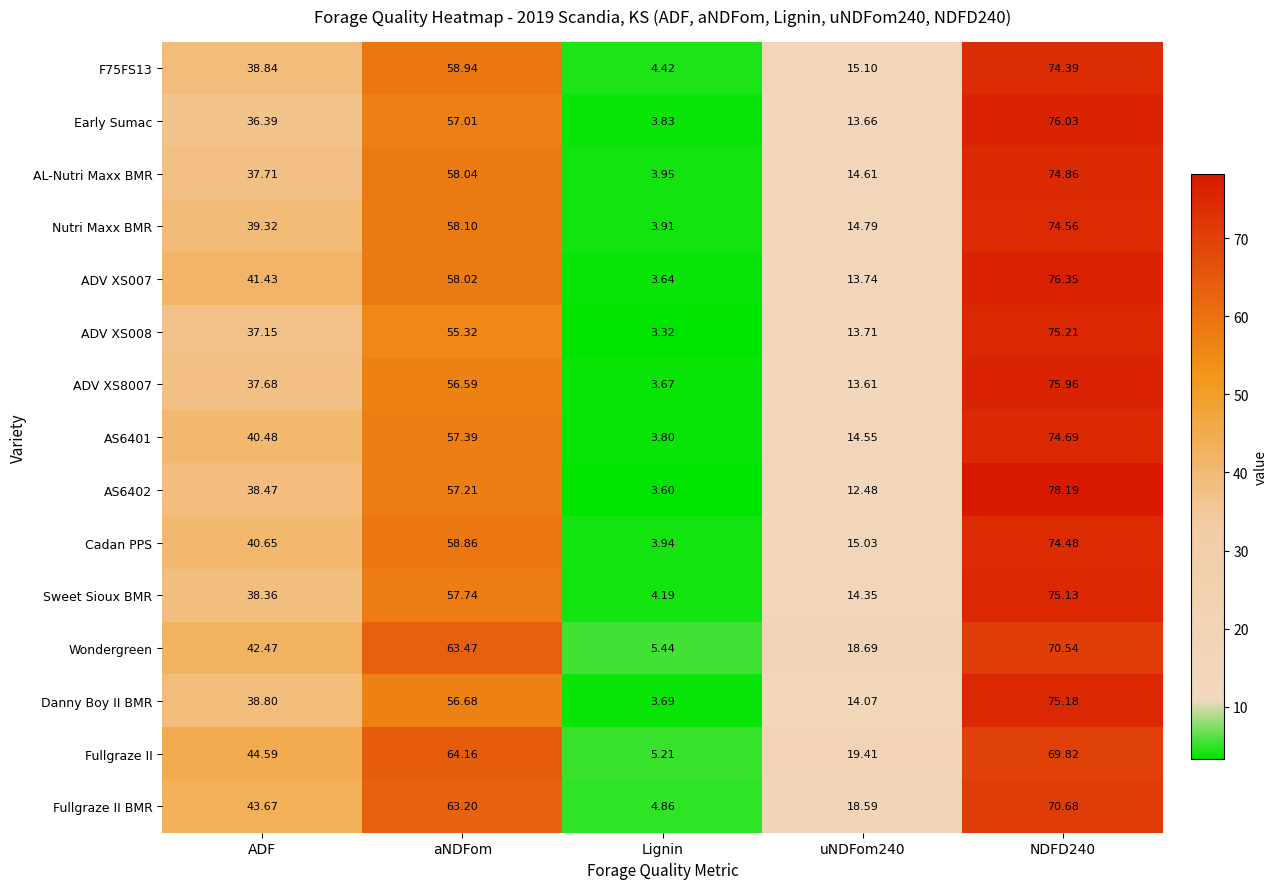

Which category has the lowest value across all series?

Lignin